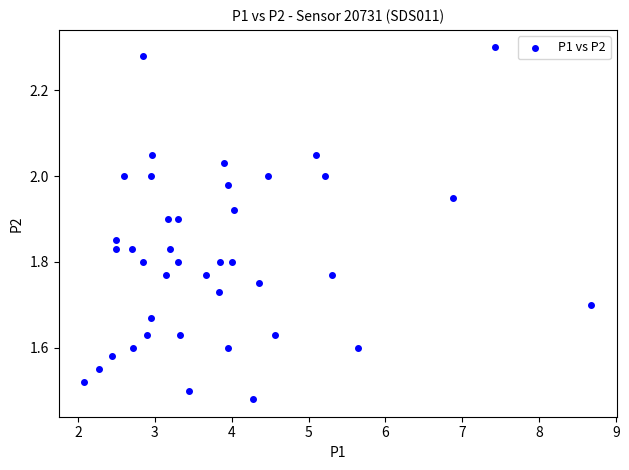

What is the range of Y values (max minus min)?

0.8